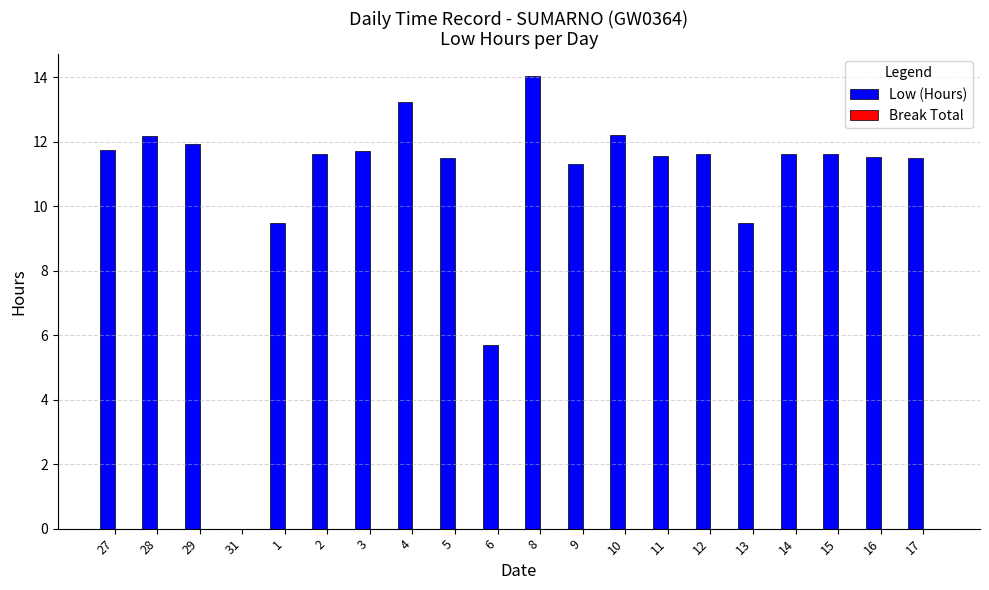

What is the greatest value displayed?

14.0